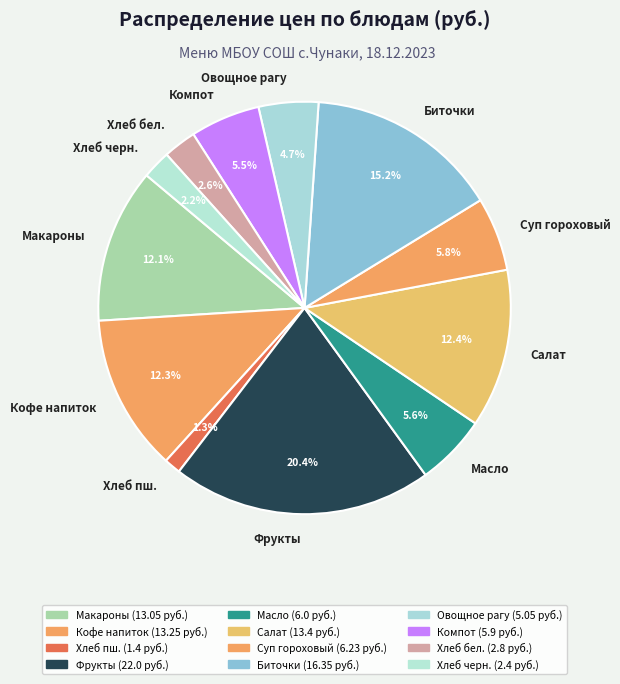

What is the smallest slice in the pie chart?

Хлеб пш.